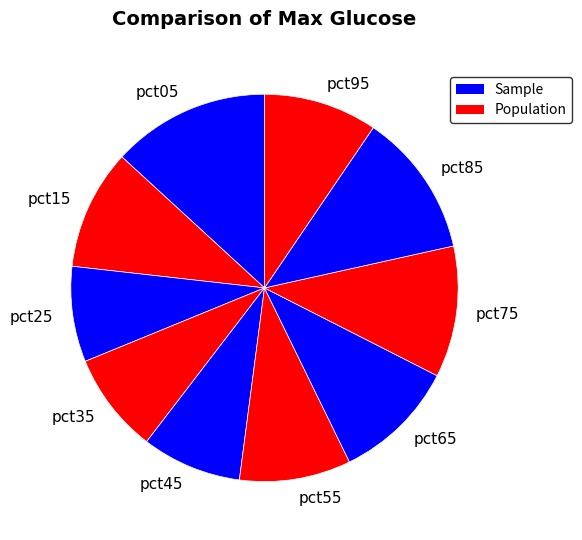

True or false: pct75 accounts for 6% of the total.

False